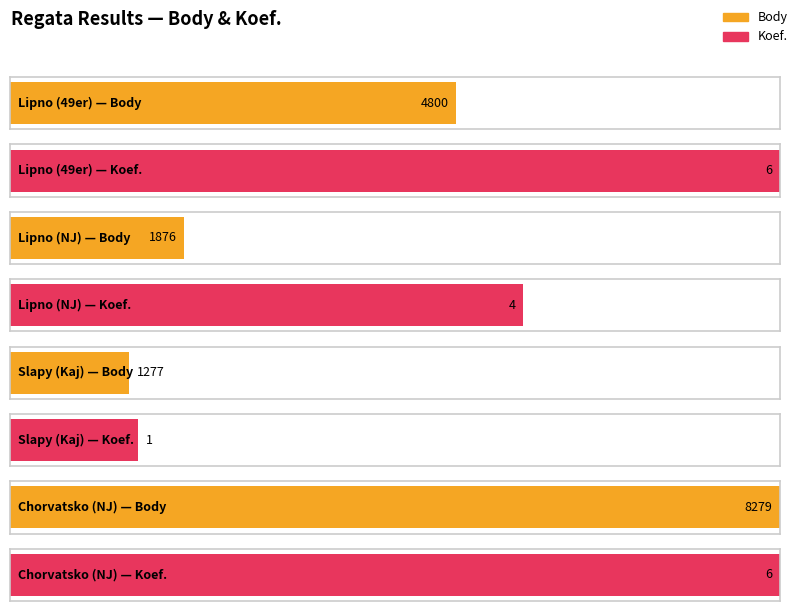

Which category has the highest value in the Koef. series?

Lipno (49er)